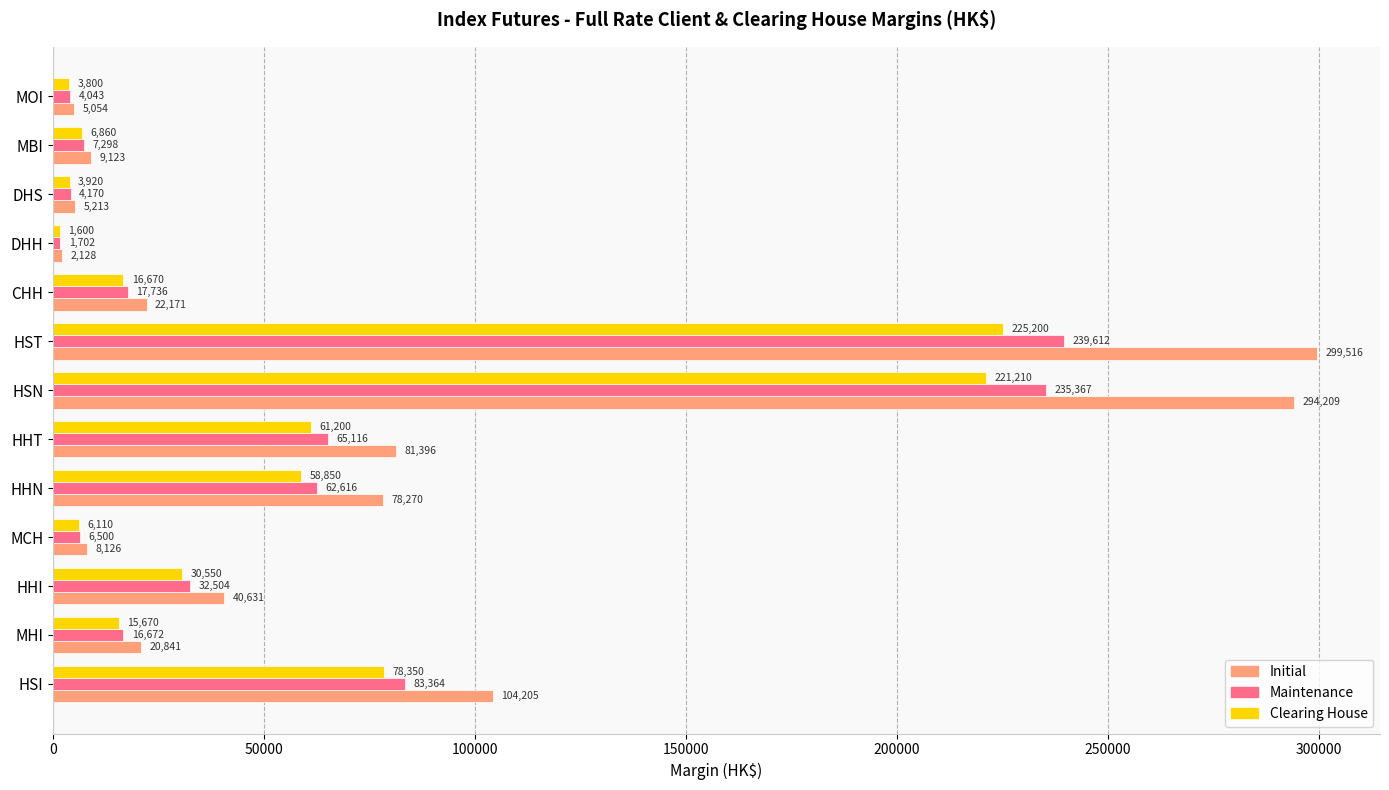

What is the average value of the Initial series?

74683